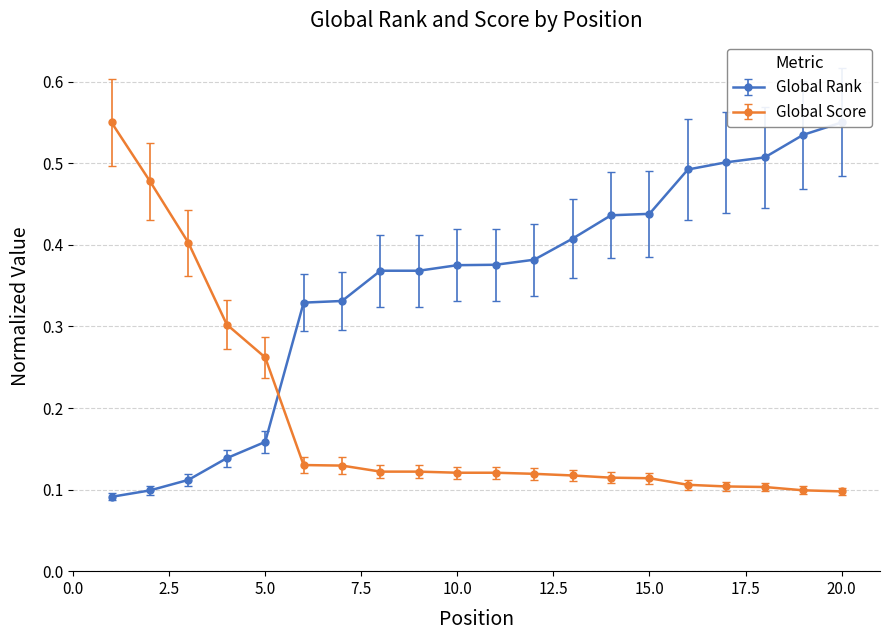

What are all the series names shown in the legend?

Global Rank, Global Score